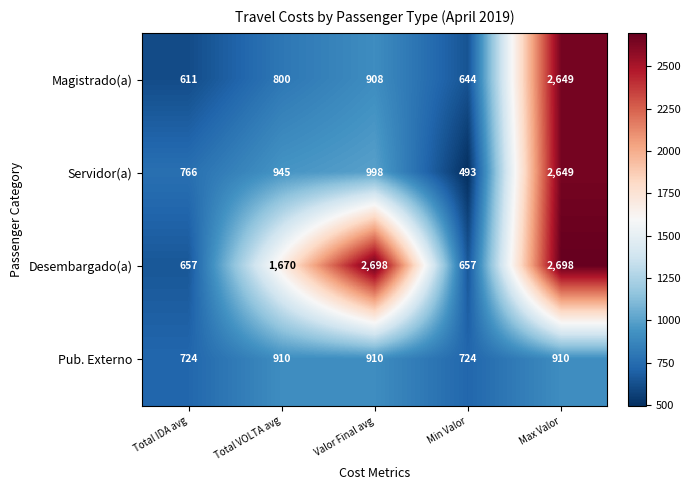

Read the Pub. Externo value at Total VOLTA avg, to the nearest 10.

910